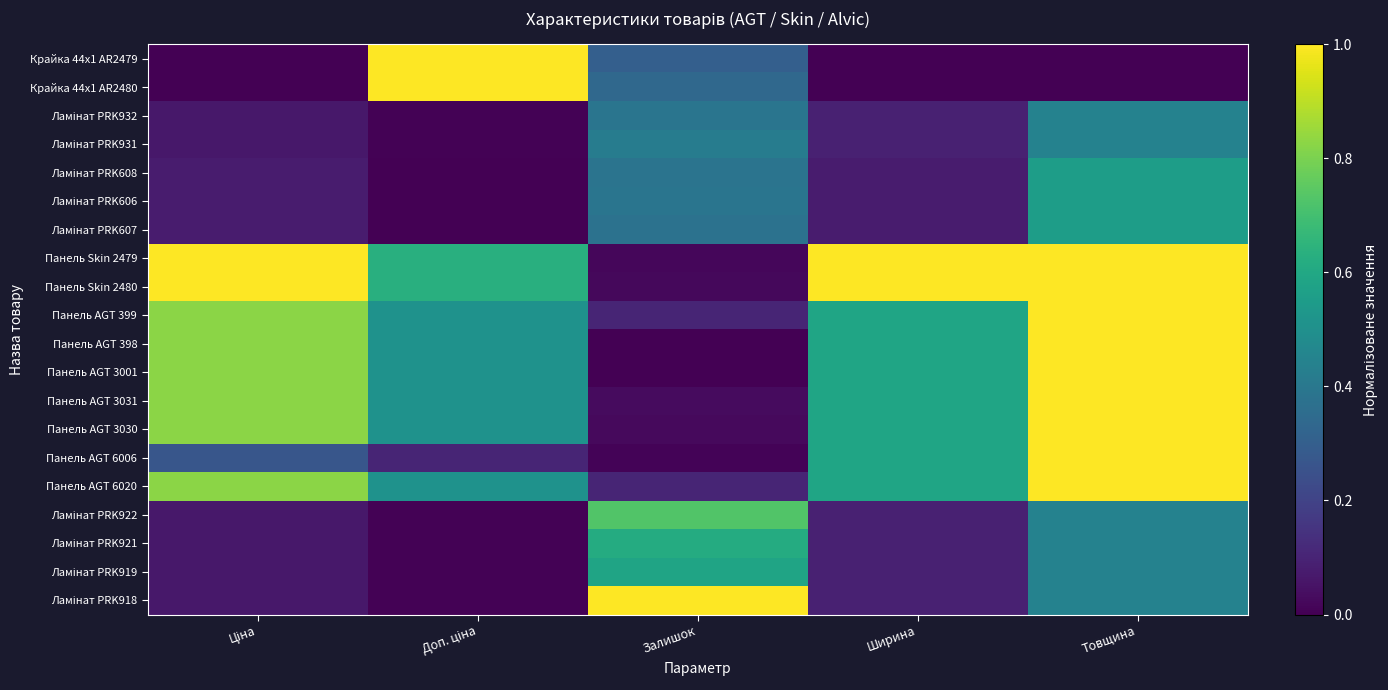

What is the difference between the highest and lowest values at Ширина?

1.0